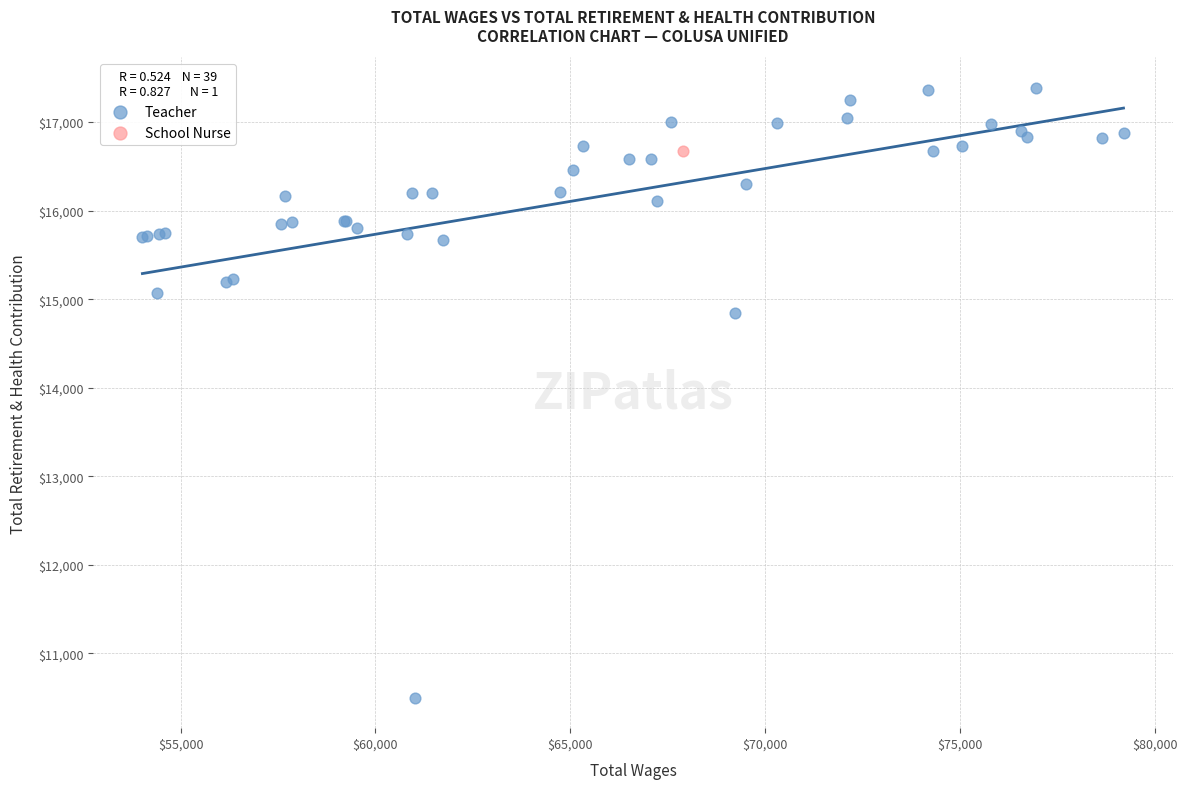

What are all the series names shown in the legend?

Teacher, School Nurse